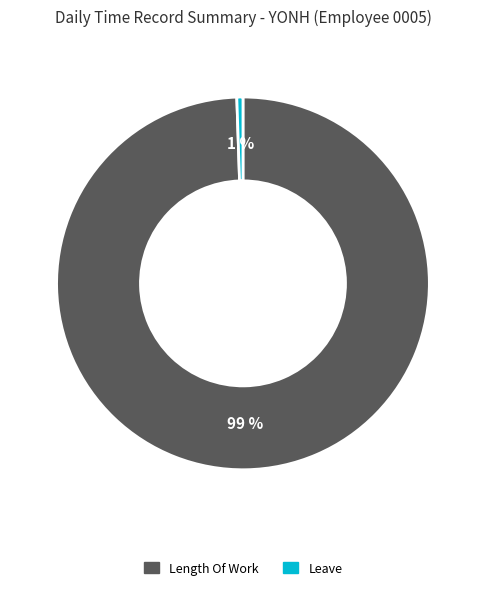

Is there any slice that represents more than half of the pie?

Yes